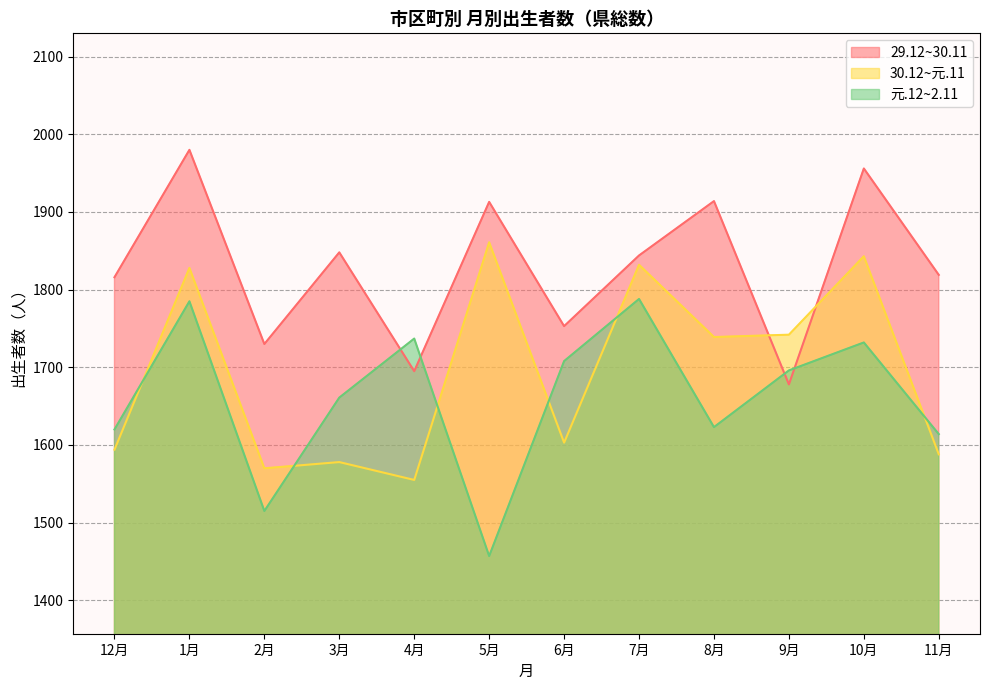

At which label does 29.12~30.11 reach its minimum?

9月